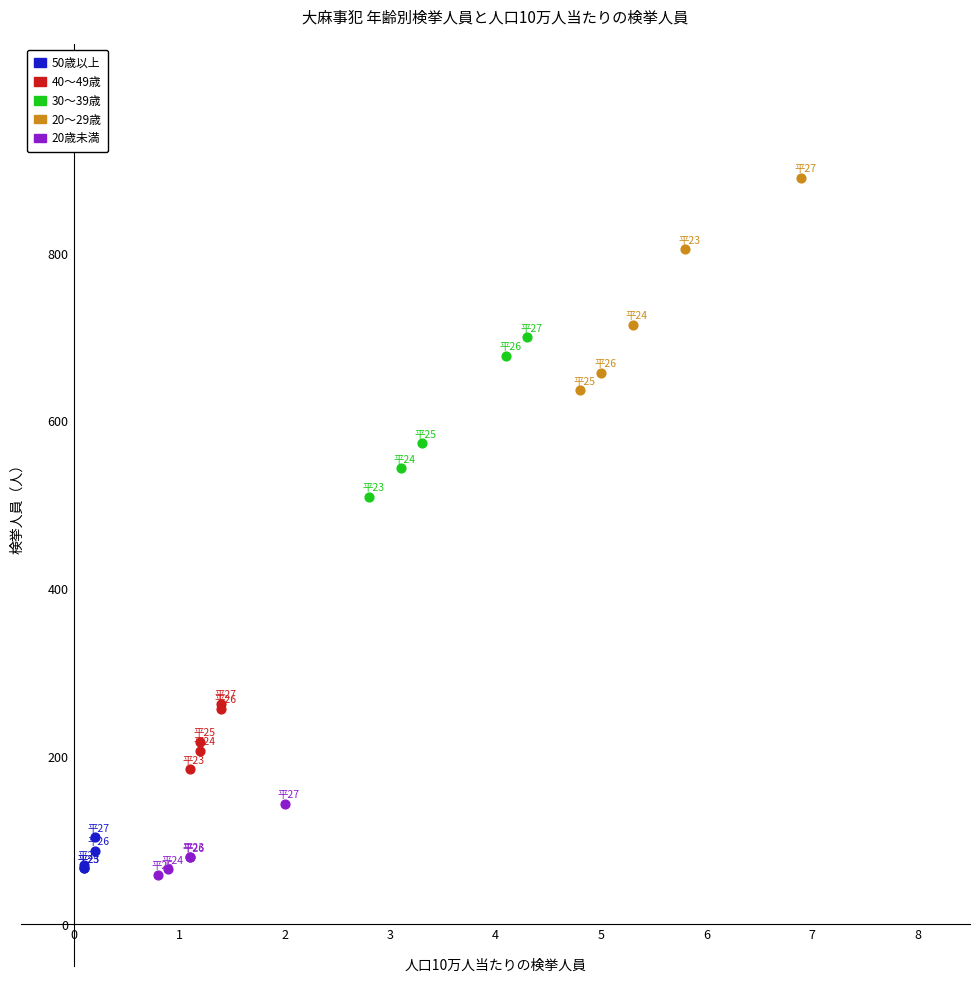

Which series contains the highest Y value?

20～29歳